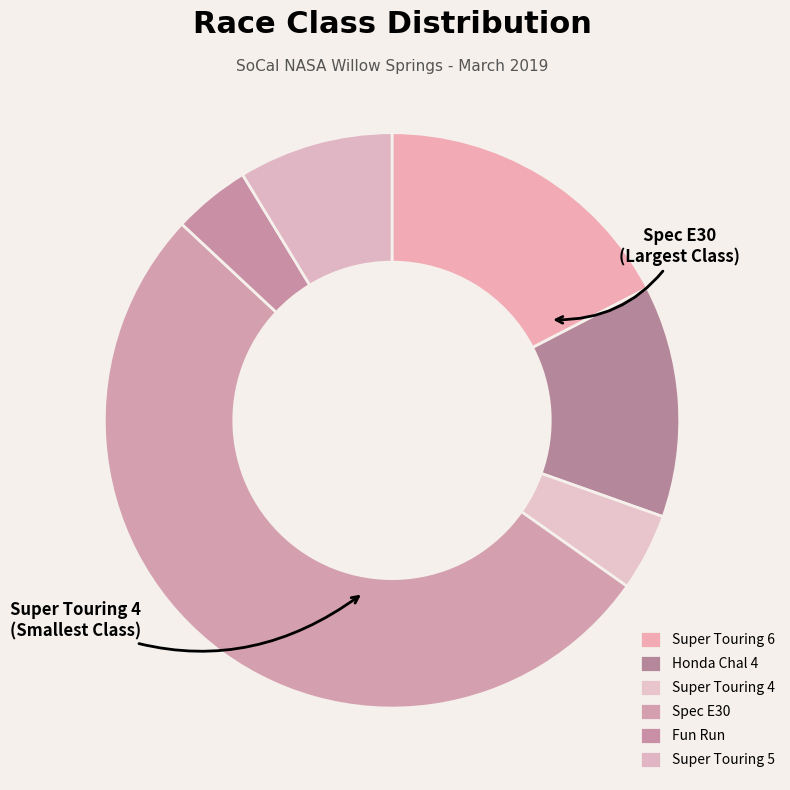

What is the largest slice in the pie chart?

Spec E30